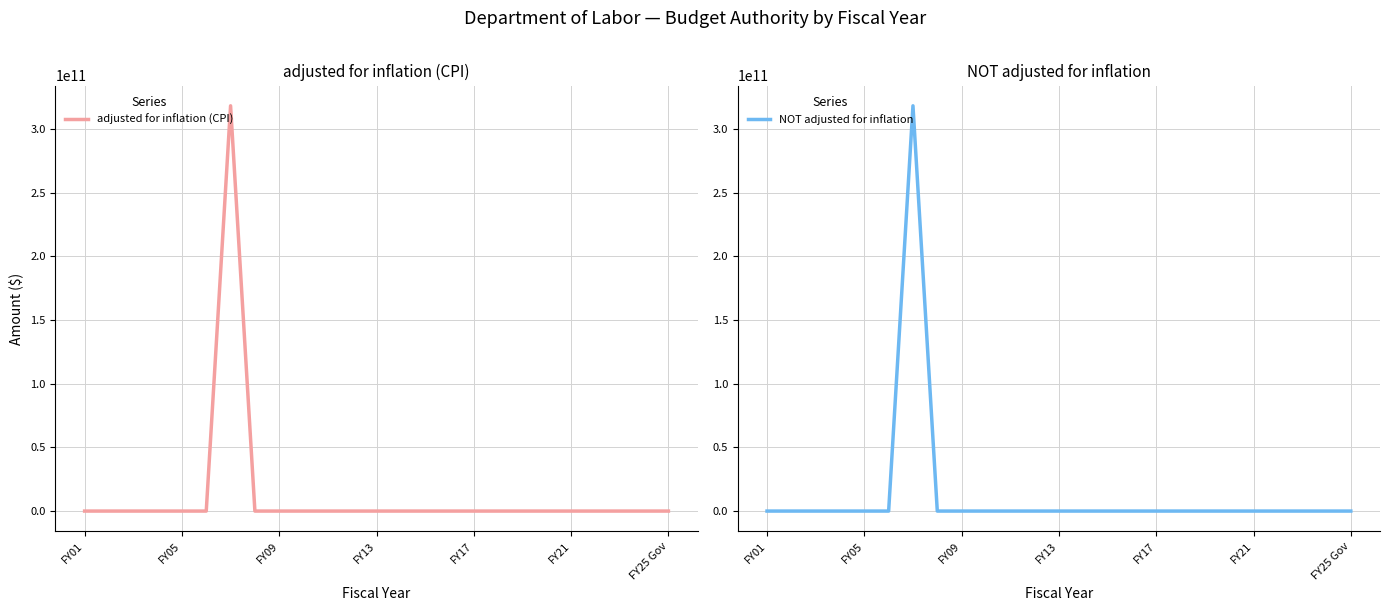

How many data points in NOT adjusted for inflation are above 0?

1